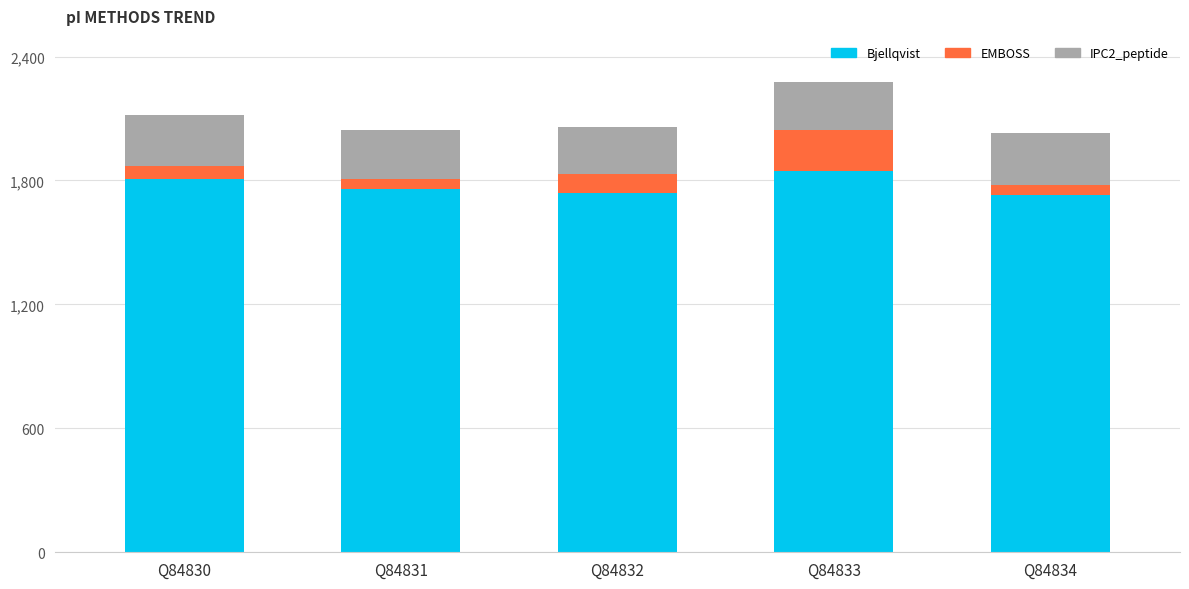

The value of Bjellqvist at Q84832 is 1739.4. True or false?

True